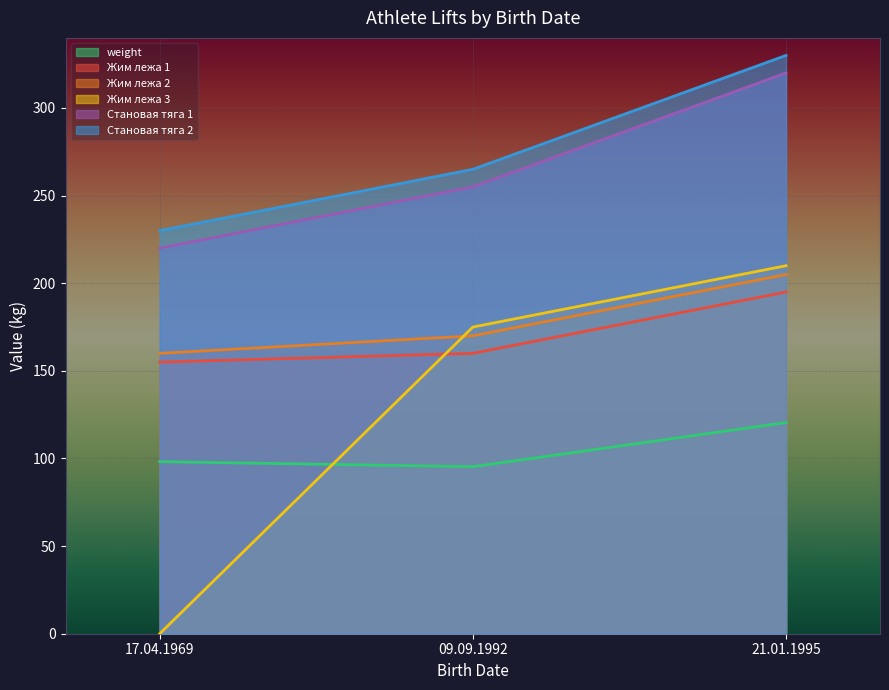

Reading left to right, what are all the values shown in this chart?

weight: 09.09.1992=95.3	21.01.1995=120.5	17.04.1969=98.2
Жим лежа 1: 09.09.1992=160.0	21.01.1995=195.0	17.04.1969=155.0
Жим лежа 2: 09.09.1992=170.0	21.01.1995=205.0	17.04.1969=160.0
Жим лежа 3: 09.09.1992=175.0	21.01.1995=210.0	17.04.1969=0.0
Становая тяга 1: 09.09.1992=255.0	21.01.1995=320.0	17.04.1969=220.0
Становая тяга 2: 09.09.1992=265.0	21.01.1995=330.0	17.04.1969=230.0